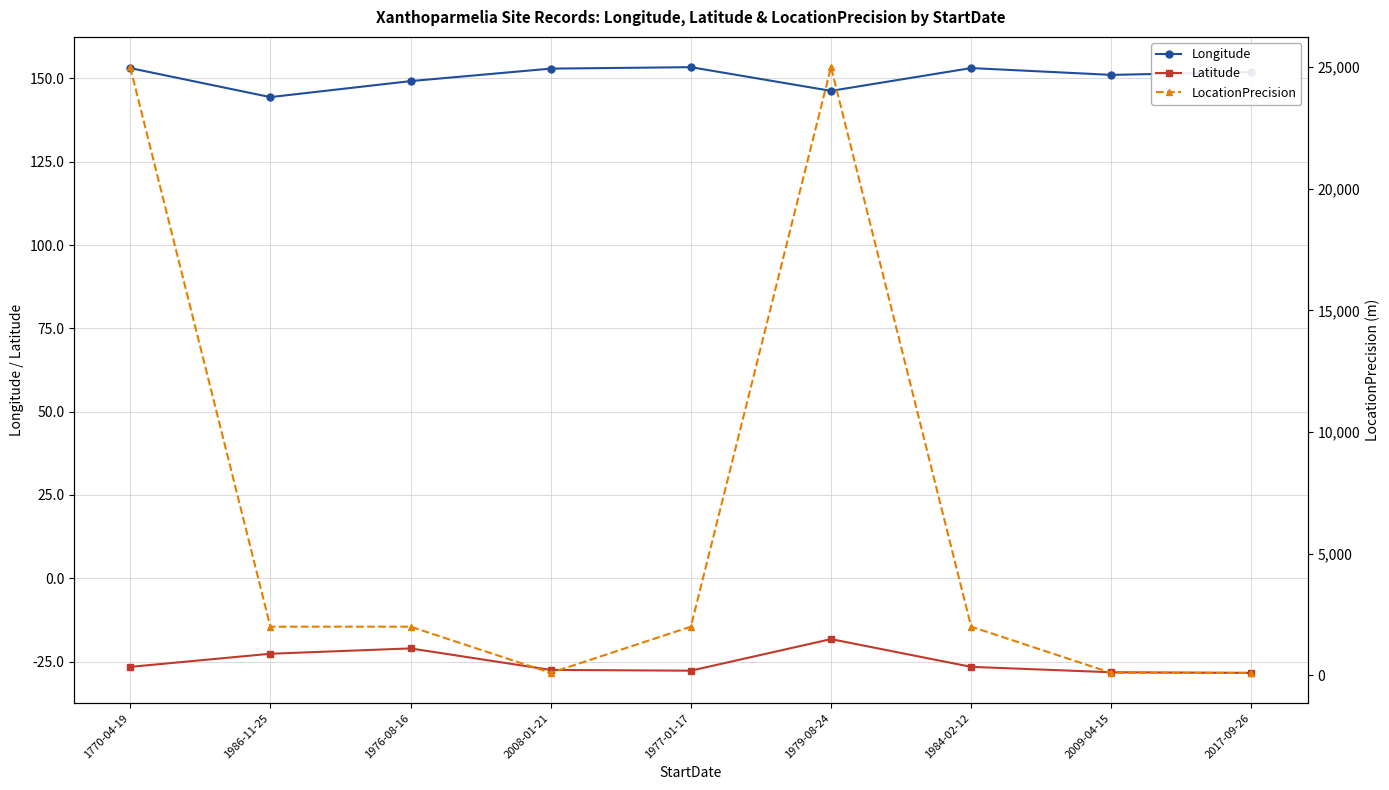

Between 2008-01-21 and 1977-01-17, which series saw the biggest shift?

LocationPrecision